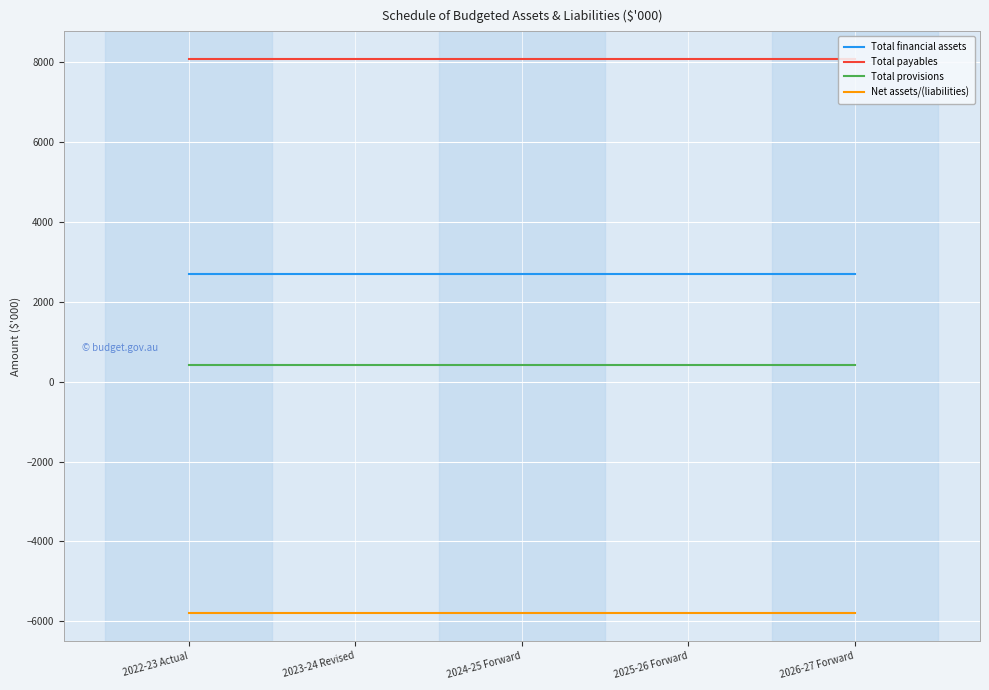

The value of Total payables at 2022-23 Actual is 8070. True or false?

True